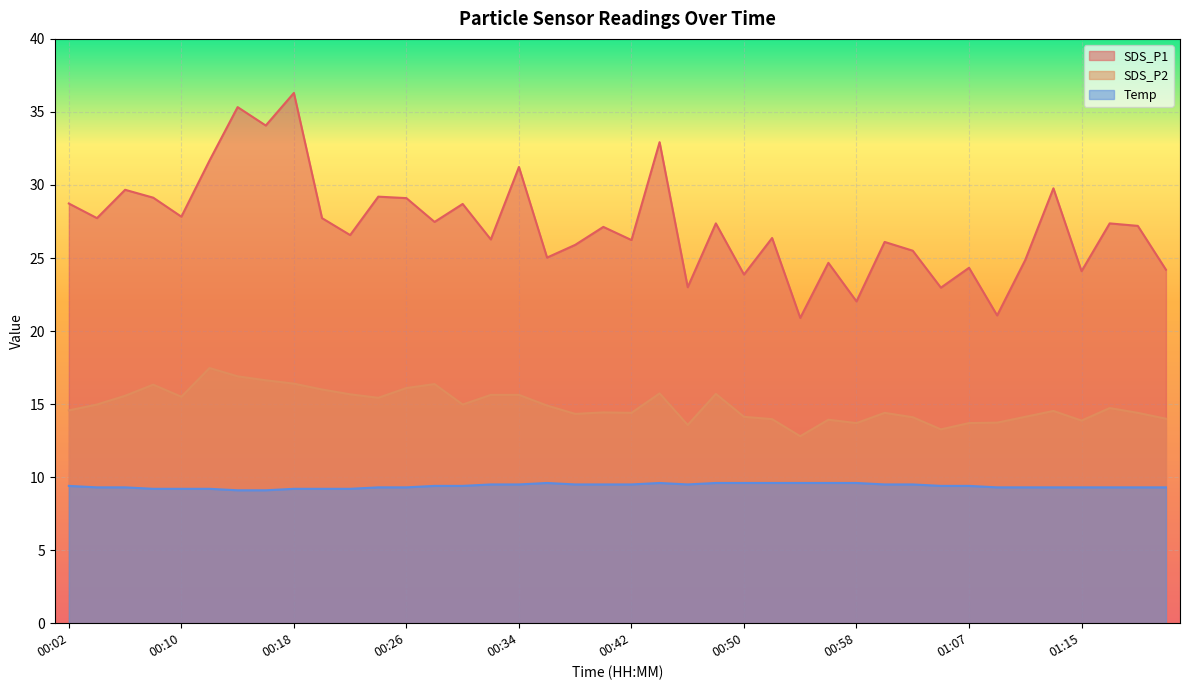

Which series changed the most between 00:02 and 00:20?

SDS_P2